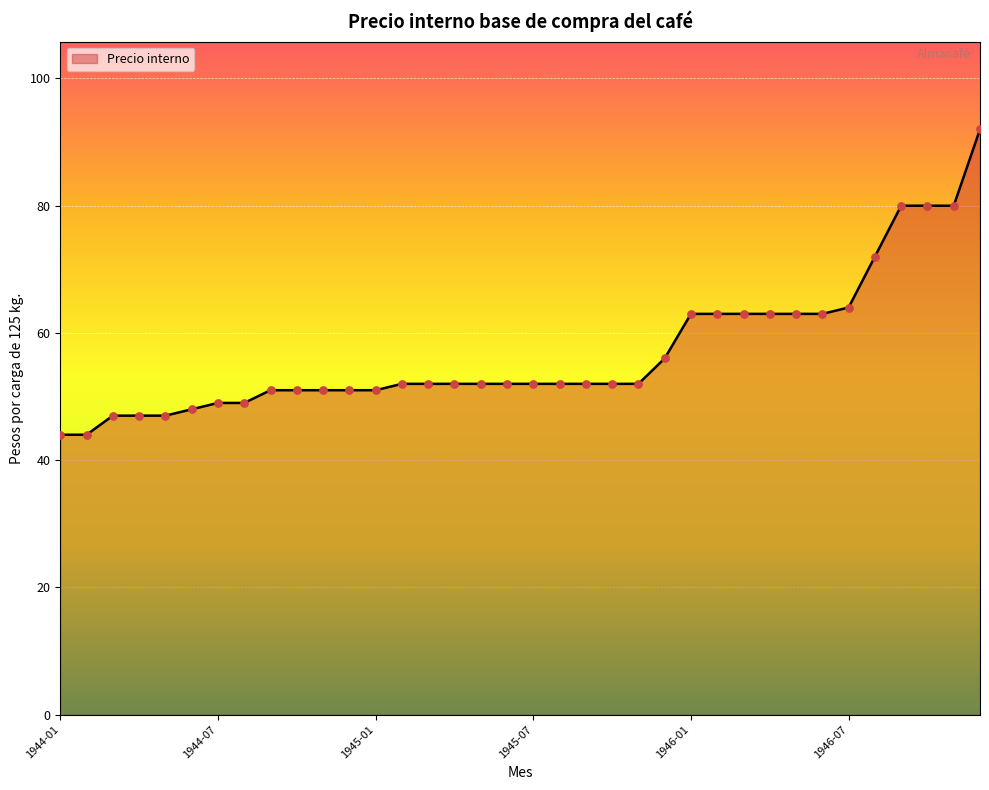

What is the smallest value displayed?

44